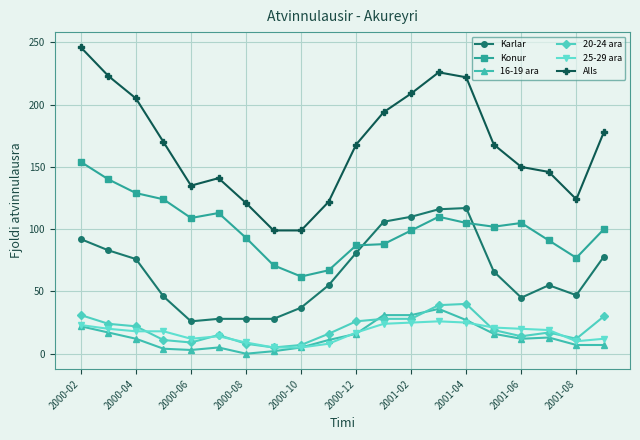

True or false: Karlar and 20-24 ara intersect in this chart.

False